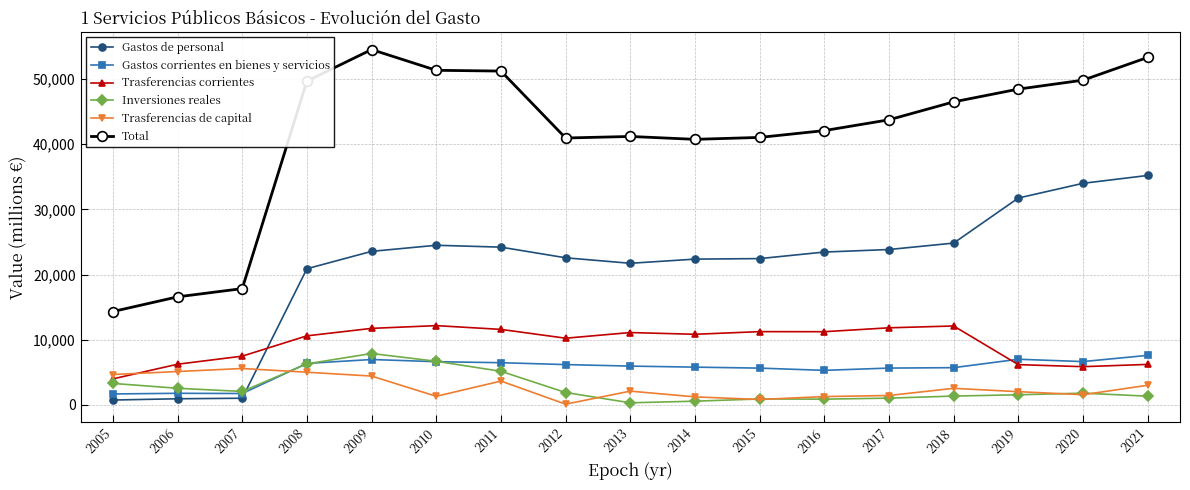

In Trasferencias corrientes, how many points are lower than both neighbors (excluding endpoints)?

4